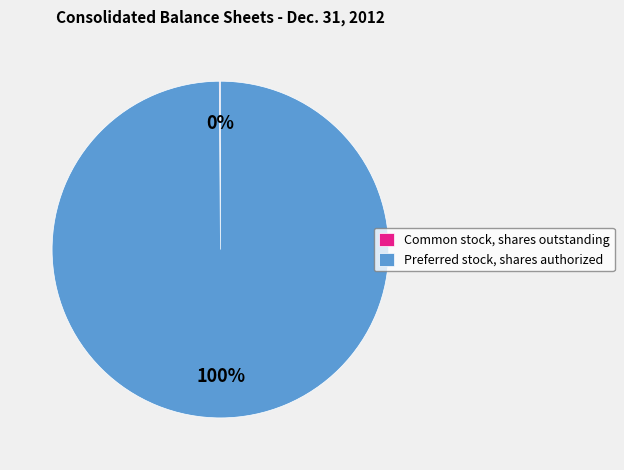

To the nearest percent, what percentage of the pie is Preferred stock, shares authorized?

100%